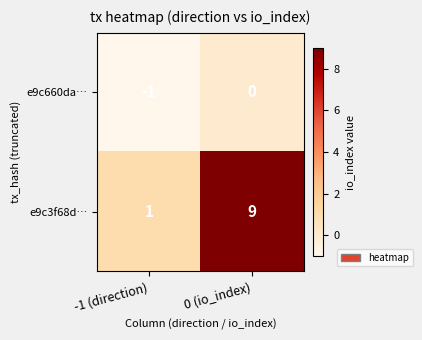

Which category has the lowest value across all series?

-1 (direction)